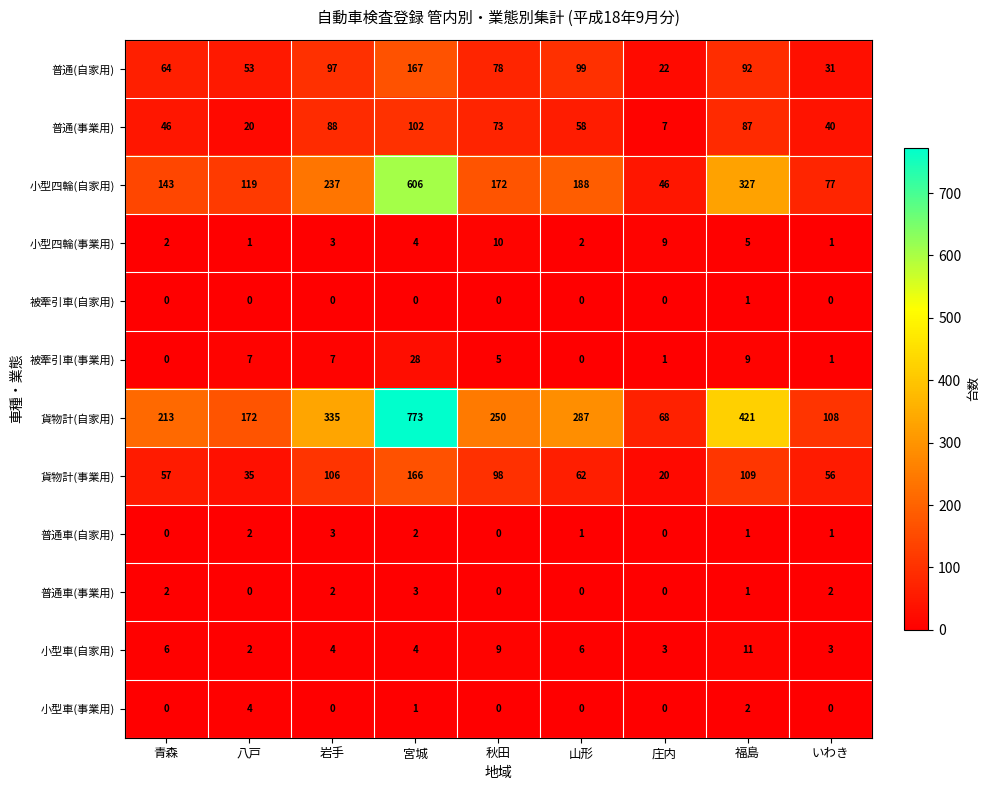

At how many categories does at least one series exceed 715?

1